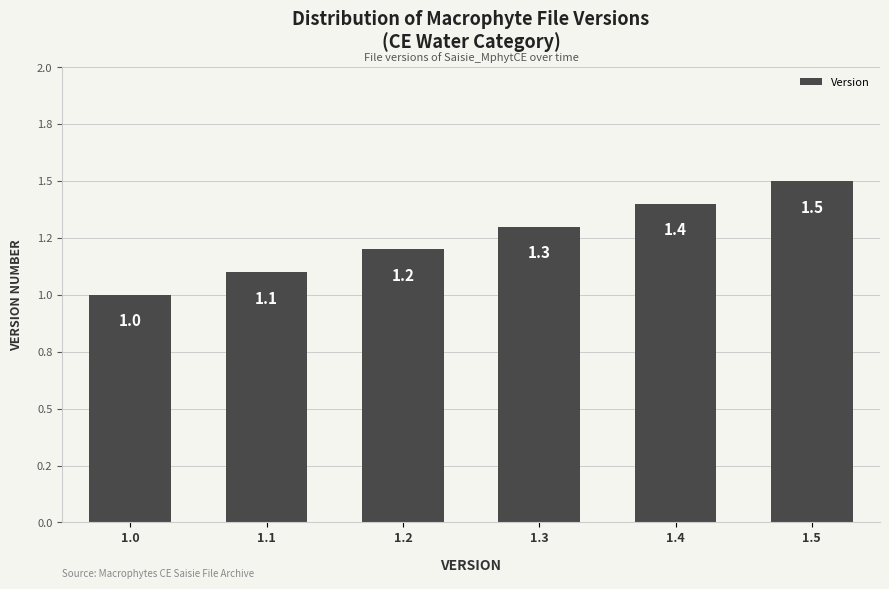

Are the bars horizontal?

No